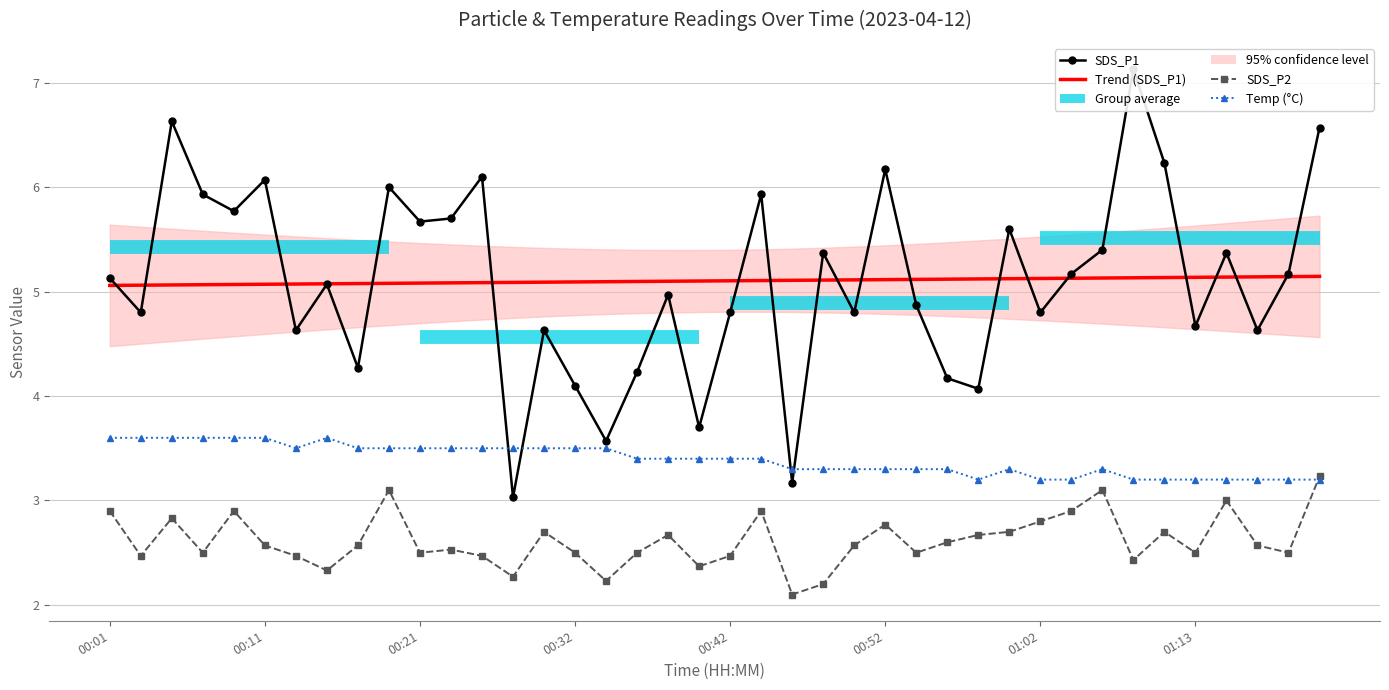

Reading left to right, extract all data points from this chart.

SDS_P1: 5.1	4.8	6.6	5.9	5.8	6.1	4.6	5.1	4.3	6.0	5.7	5.7	6.1	3.0	4.6	4.1	3.6	4.2	5.0	3.7	4.8	5.9	3.2	5.4	4.8	6.2	4.9	4.2	4.1	5.6	4.8	5.2	5.4	7.1	6.2	4.7	5.4	4.6	5.2	6.6
Trend (SDS_P1): 5.1	5.1	5.1	5.1	5.1	5.1	5.1	5.1	5.1	5.1	5.1	5.1	5.1	5.1	5.1	5.1	5.1	5.1	5.1	5.1	5.1	5.1	5.1	5.1	5.1	5.1	5.1	5.1	5.1	5.1	5.1	5.1	5.1	5.1	5.1	5.1	5.1	5.1	5.1	5.1
SDS_P2: 2.9	2.5	2.8	2.5	2.9	2.6	2.5	2.3	2.6	3.1	2.5	2.5	2.5	2.3	2.7	2.5	2.2	2.5	2.7	2.4	2.5	2.9	2.1	2.2	2.6	2.8	2.5	2.6	2.7	2.7	2.8	2.9	3.1	2.4	2.7	2.5	3.0	2.6	2.5	3.2
Temp (°C): 3.6	3.6	3.6	3.6	3.6	3.6	3.5	3.6	3.5	3.5	3.5	3.5	3.5	3.5	3.5	3.5	3.5	3.4	3.4	3.4	3.4	3.4	3.3	3.3	3.3	3.3	3.3	3.3	3.2	3.3	3.2	3.2	3.3	3.2	3.2	3.2	3.2	3.2	3.2	3.2